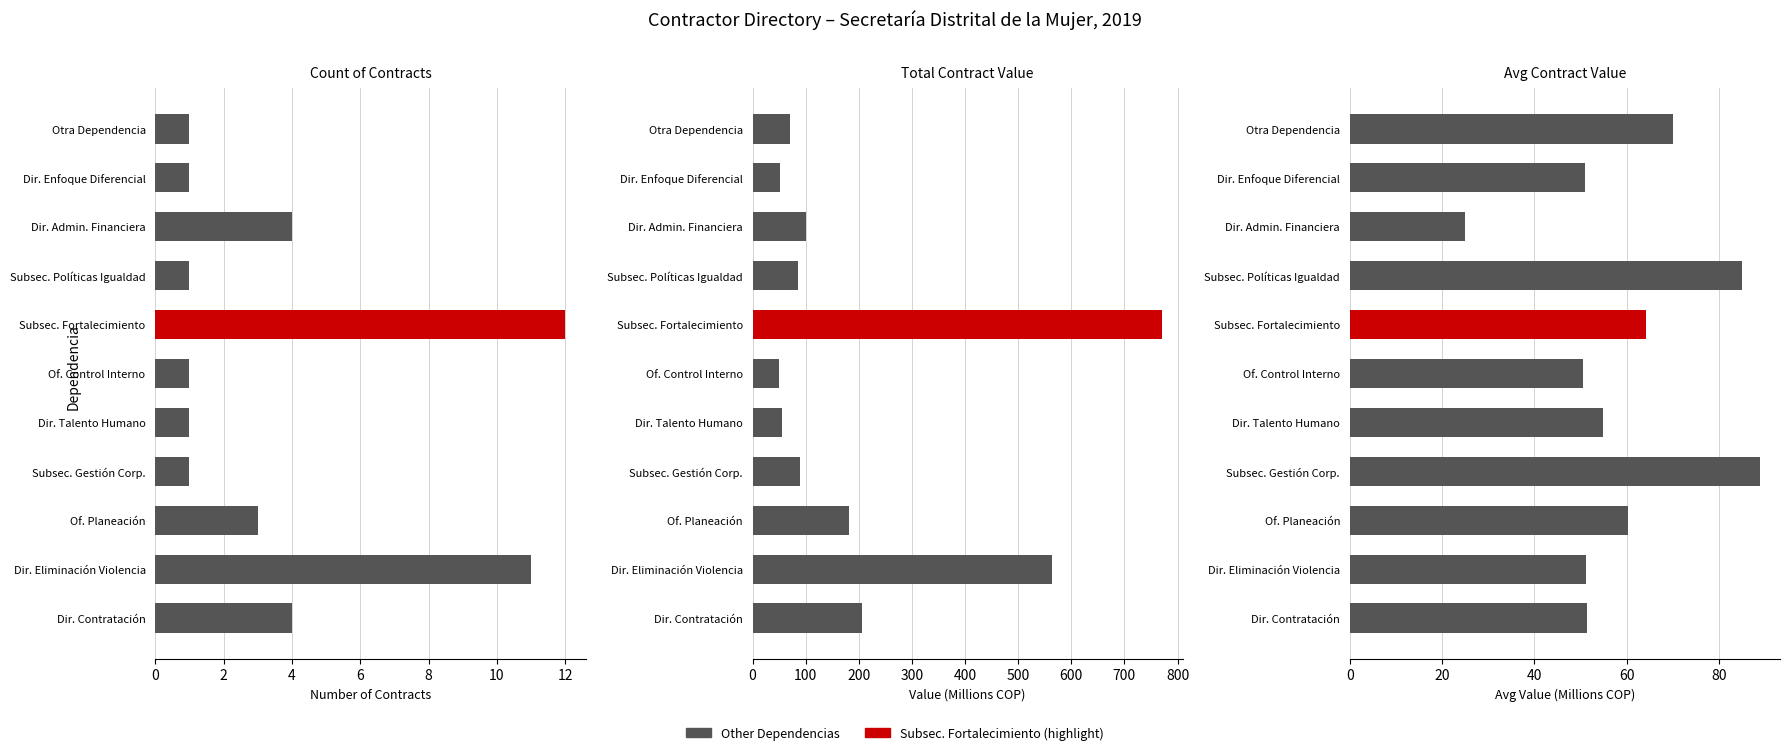

The Count of Contracts series shows 1.5 at Dir. Contratación. True or false?

False